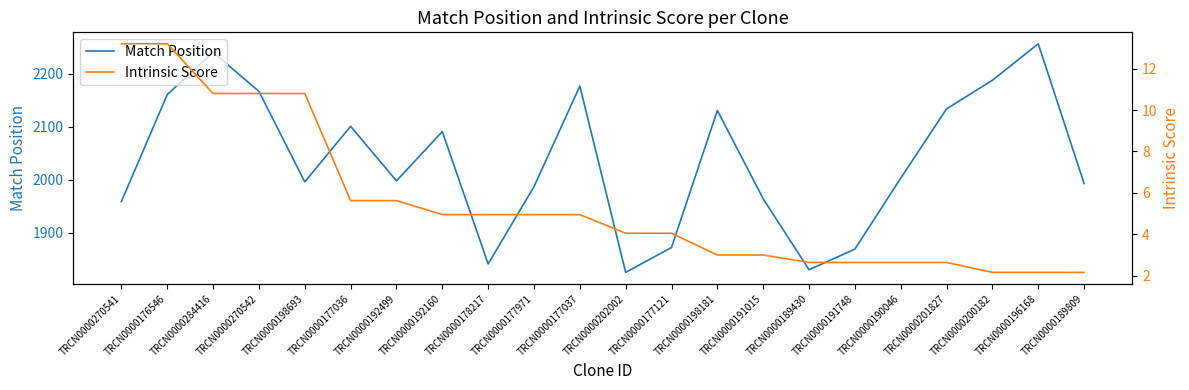

The value of Intrinsic Score at TRCN0000192499 is 5.6. True or false?

True